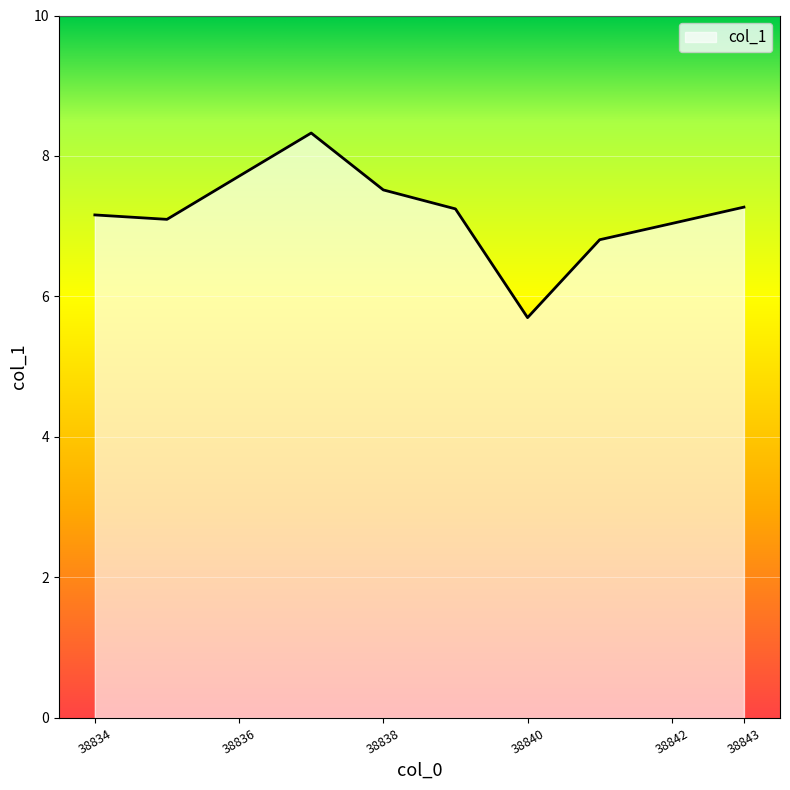

What is the change in value from 38834 to 38843?

+0.1